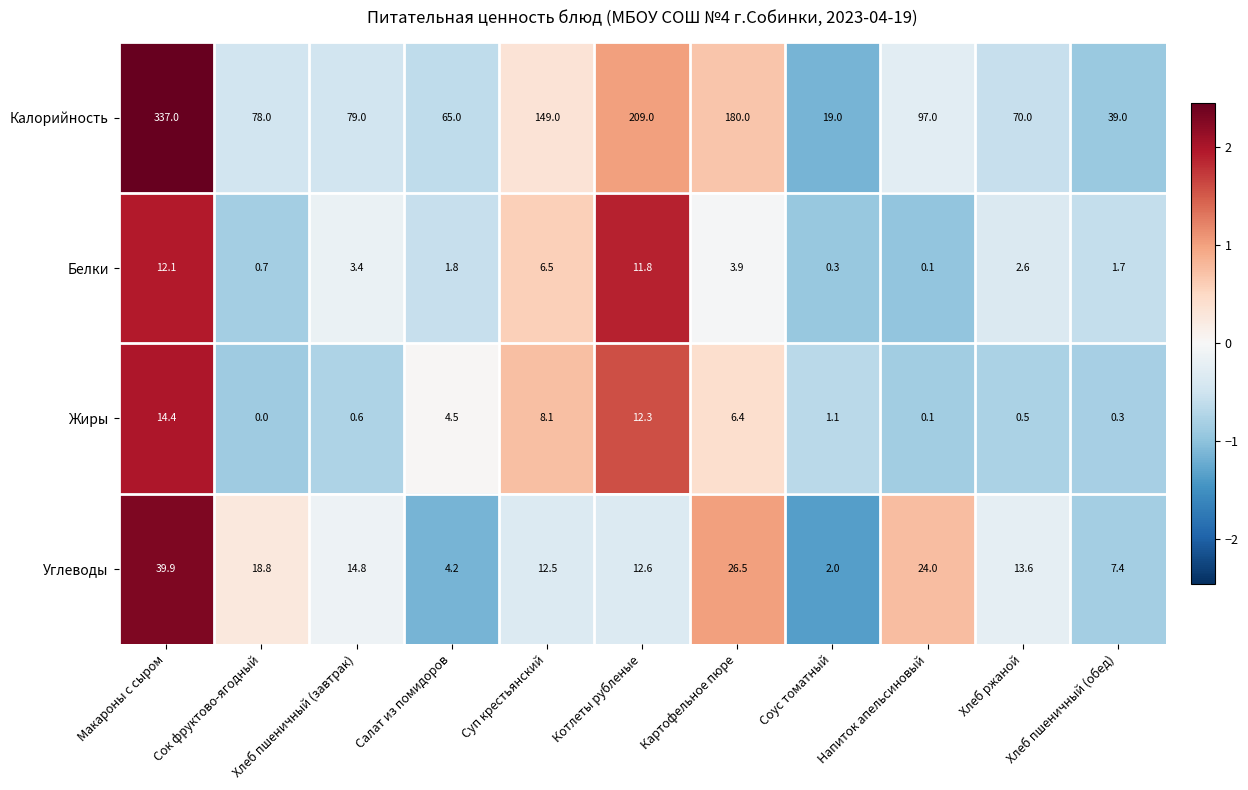

What is the approximate value of Белки at Хлеб ржаной?

2.6